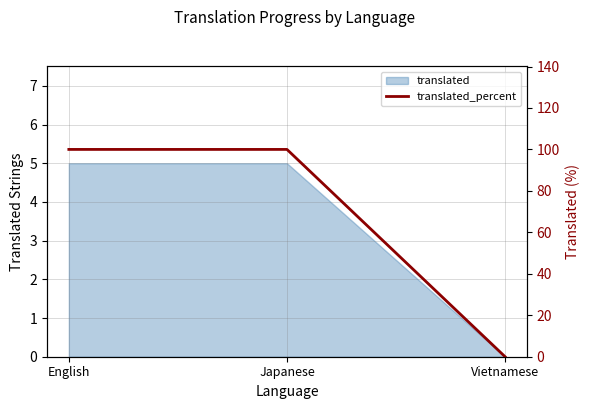

What is the maximum value shown in the chart?

100